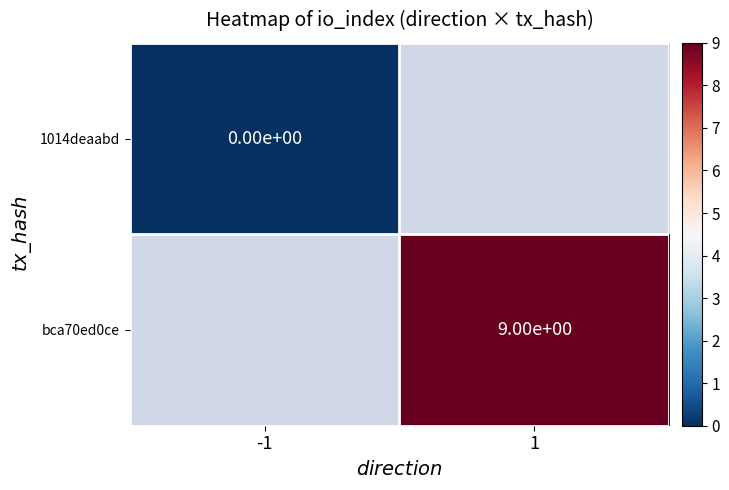

True or false: bca70ed0ce has a value of 3 at 1.

False